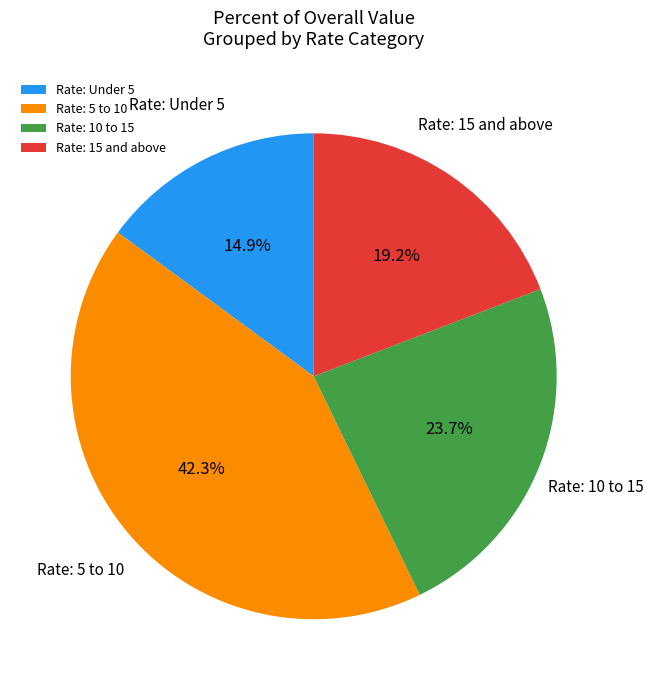

Which category has the biggest portion of the pie?

Rate: 5 to 10